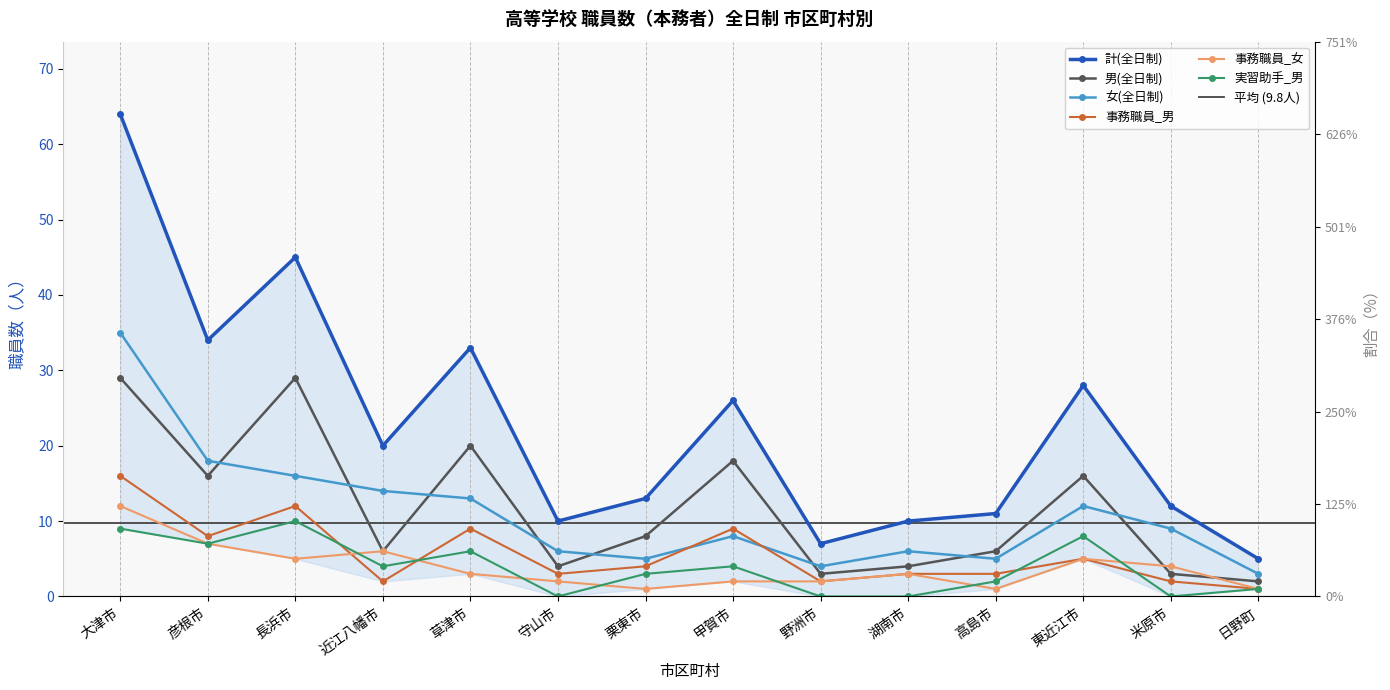

Is the value of 事務職員_女 at 甲賀市 greater than the value of 計(全日制) at 米原市?

No